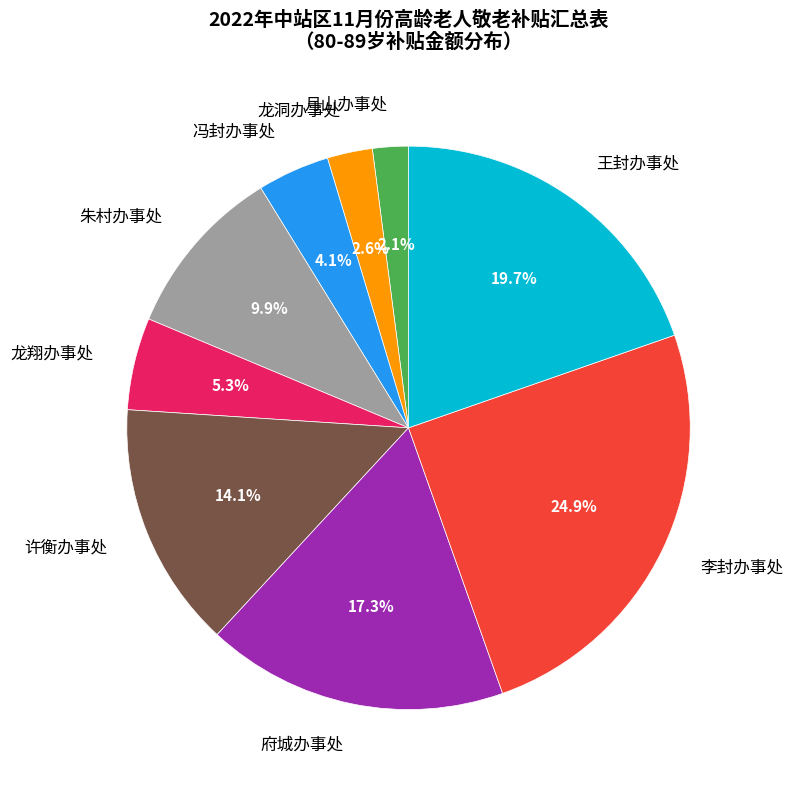

Does 冯封办事处 account for over 50% of the chart?

No